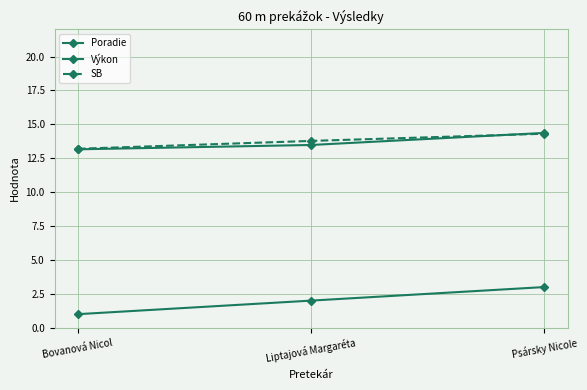

What is the difference between the SB values at Bovanová Nicol and Psársky Nicole?

1.1